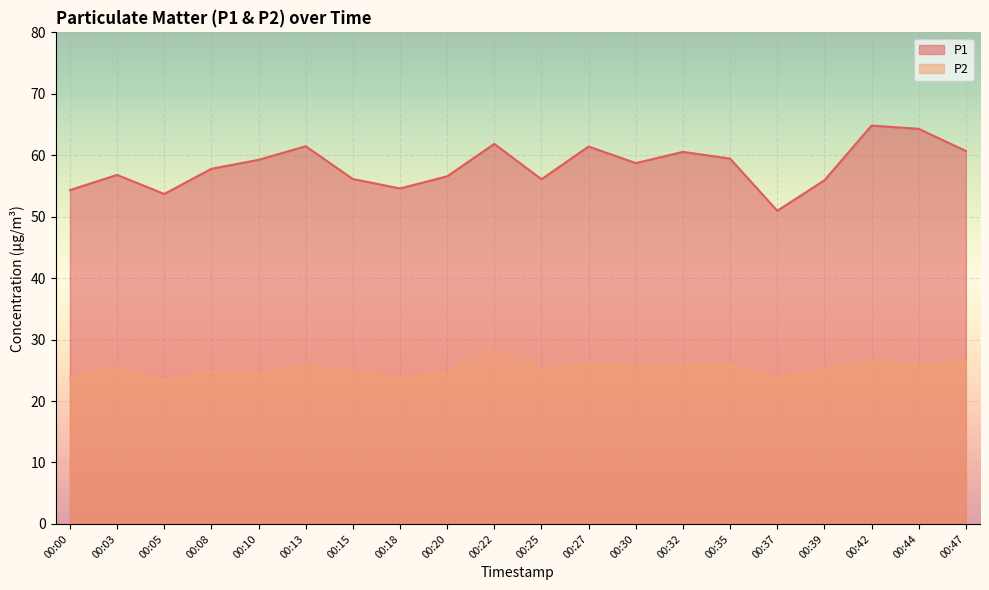

At how many categories does at least one series exceed 56?

15